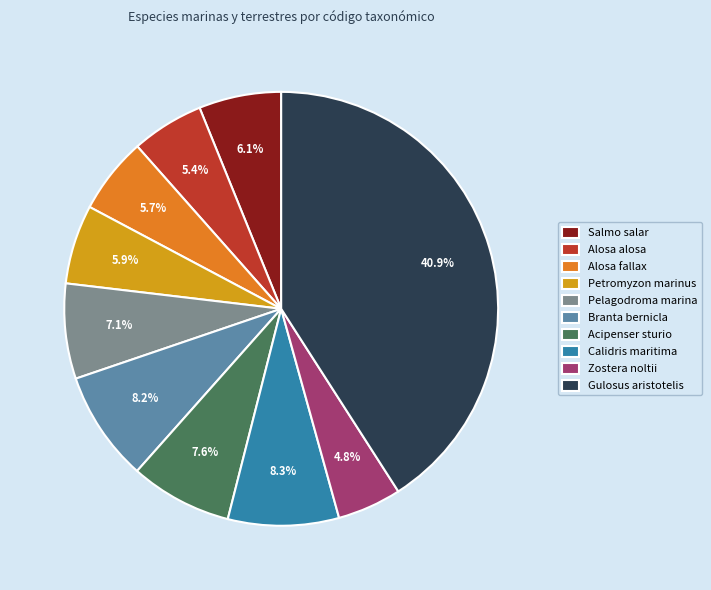

To the nearest percent, what is the average slice percentage?

10%